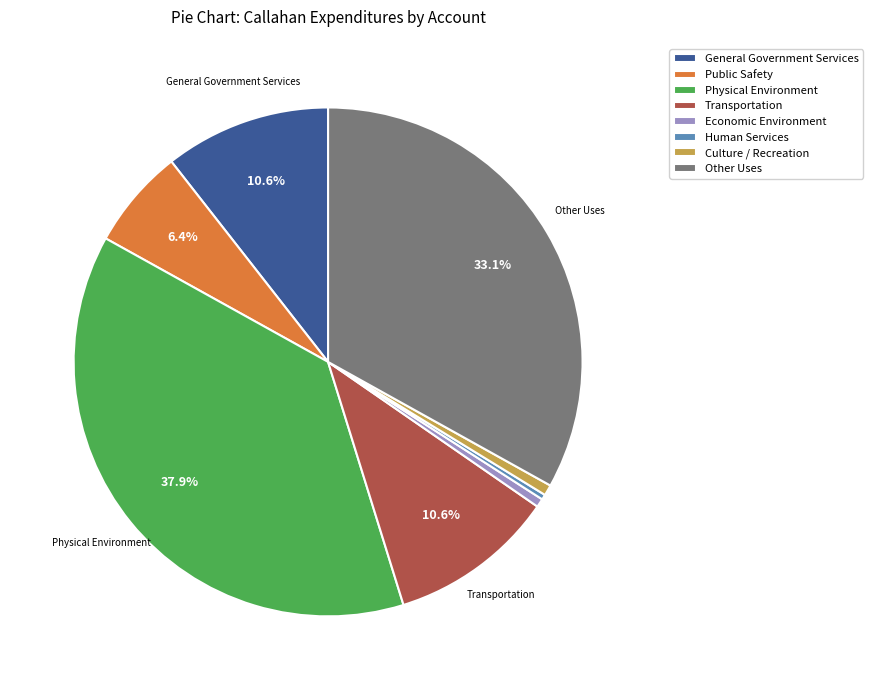

Is the sum of Physical Environment and Other Uses greater than half?

Yes